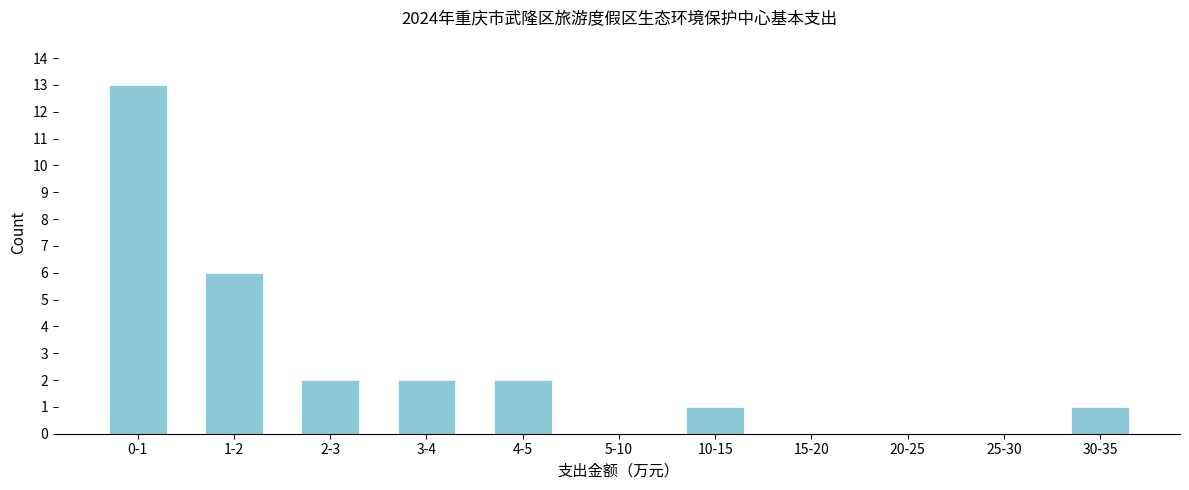

Reading left to right, extract all data points from this chart.

0-1=13	1-2=6	2-3=2	3-4=2	4-5=2	5-10=0	10-15=1	15-20=0	20-25=0	25-30=0	30-35=1